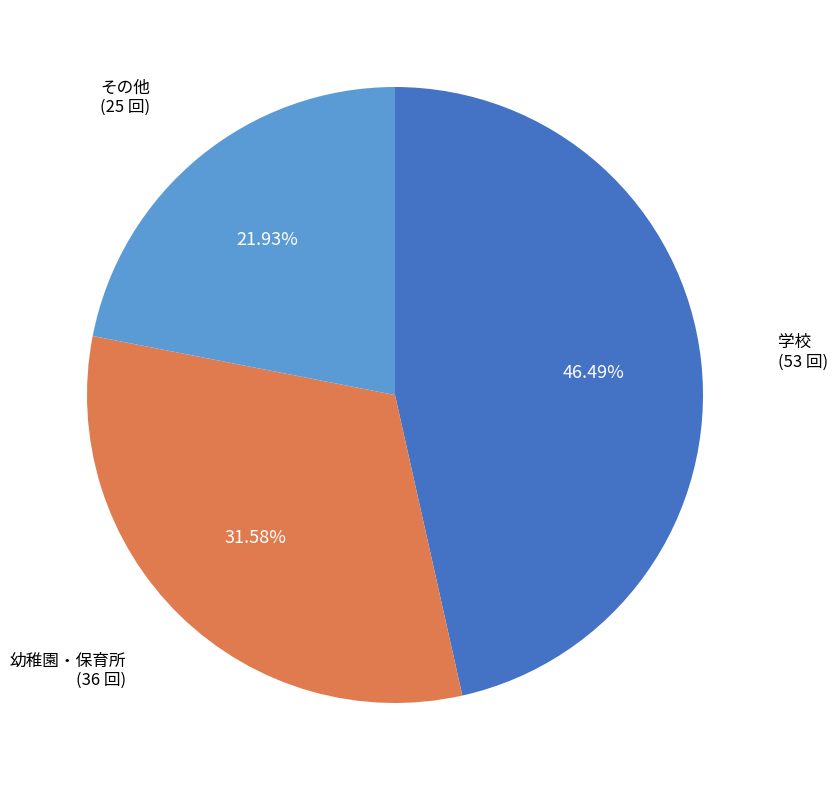

Is there a majority slice in this chart?

No